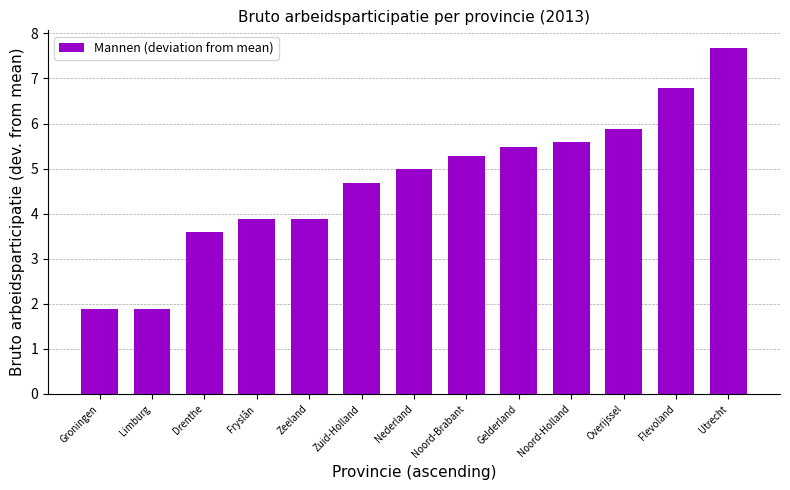

What position from the right is Groningen?

13